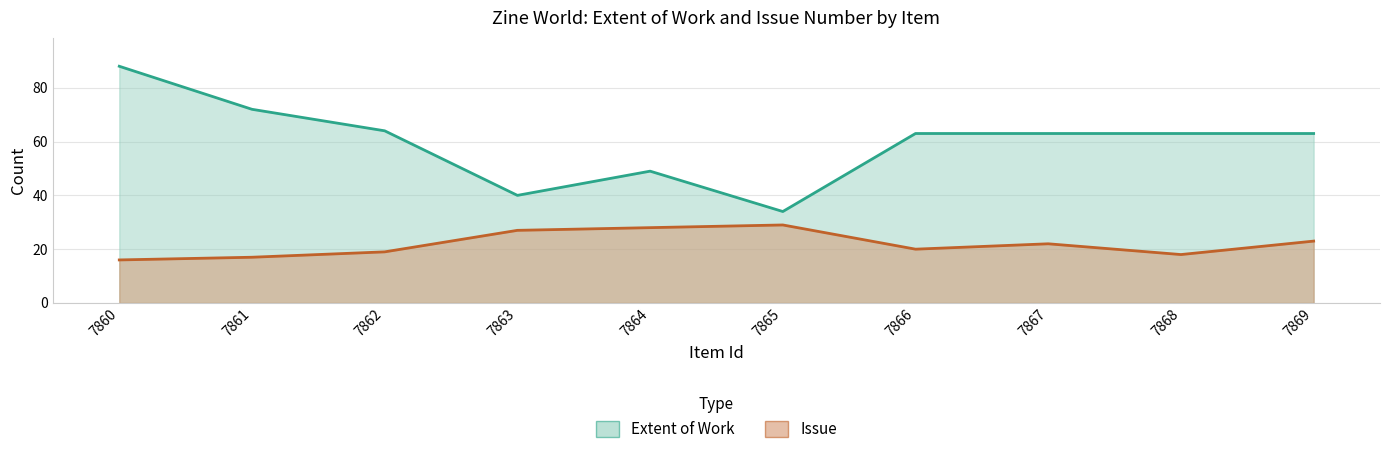

How many data points in Issue are less than 22?

5